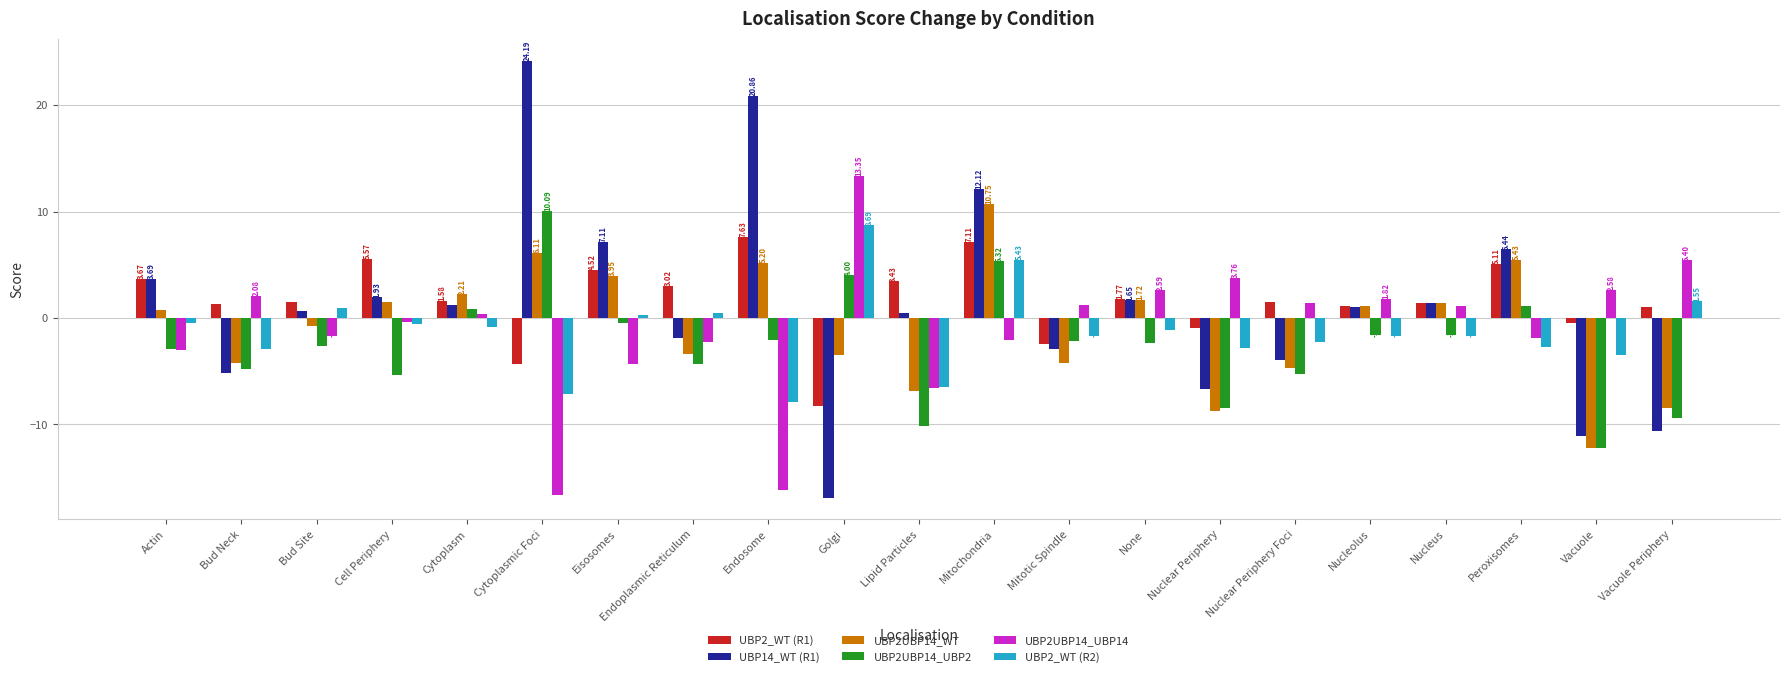

Where does the UBP2_WT (R1) series first go above 1?

Actin